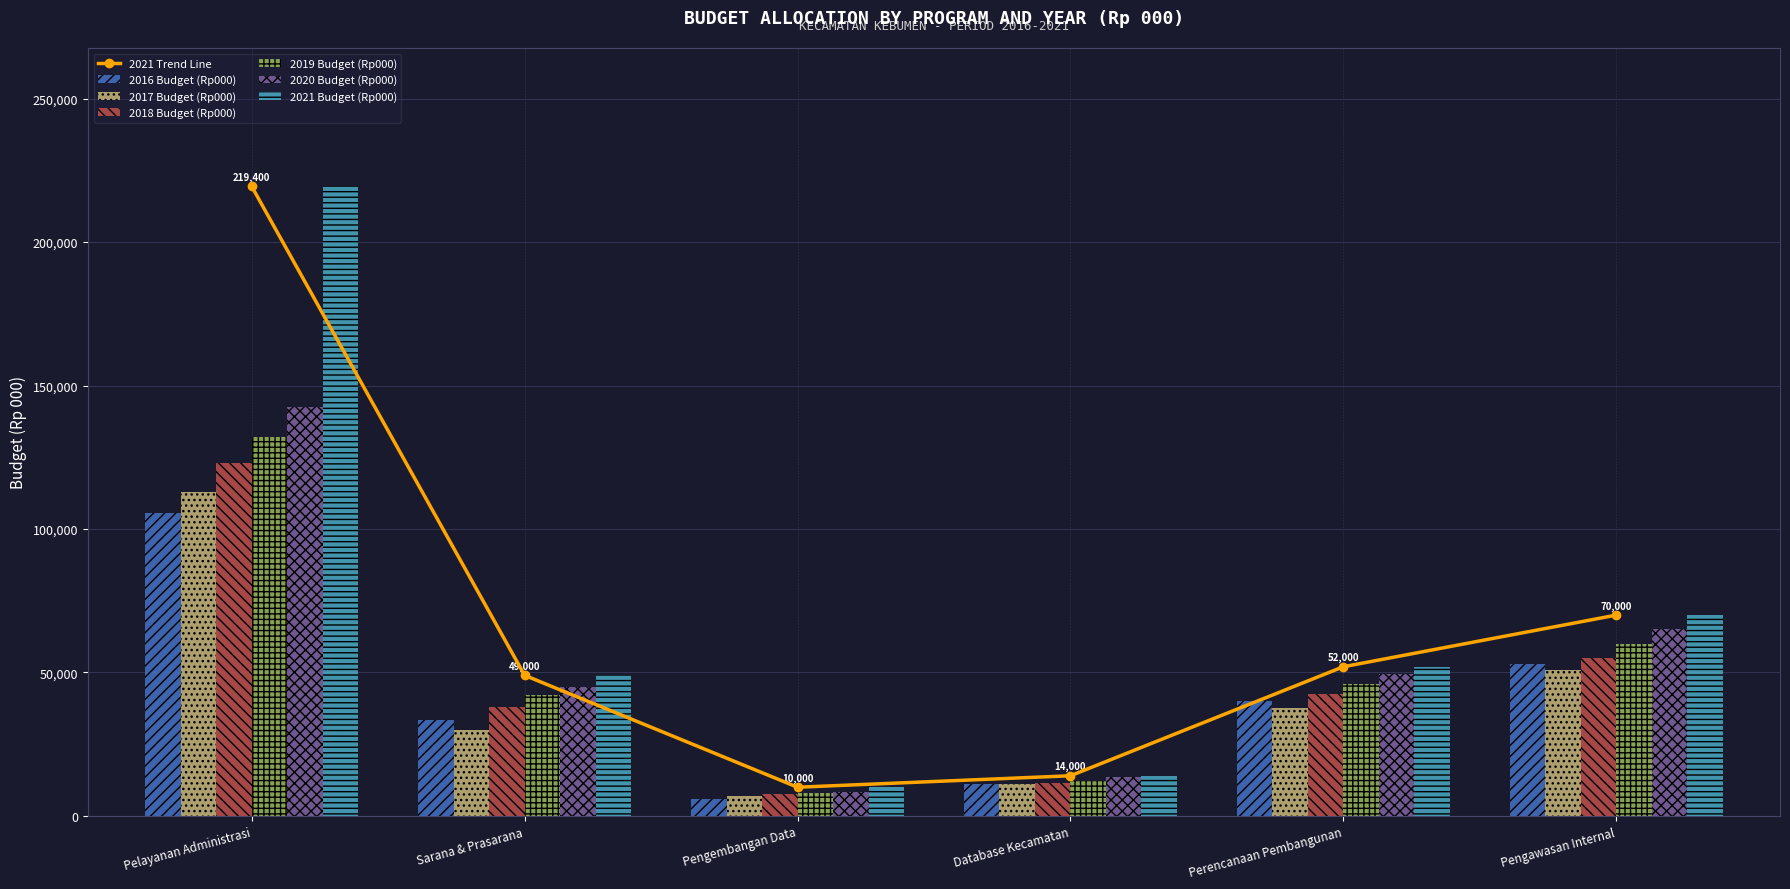

Which category has the highest value in the 2017 Budget (Rp000) series?

Pelayanan Administrasi